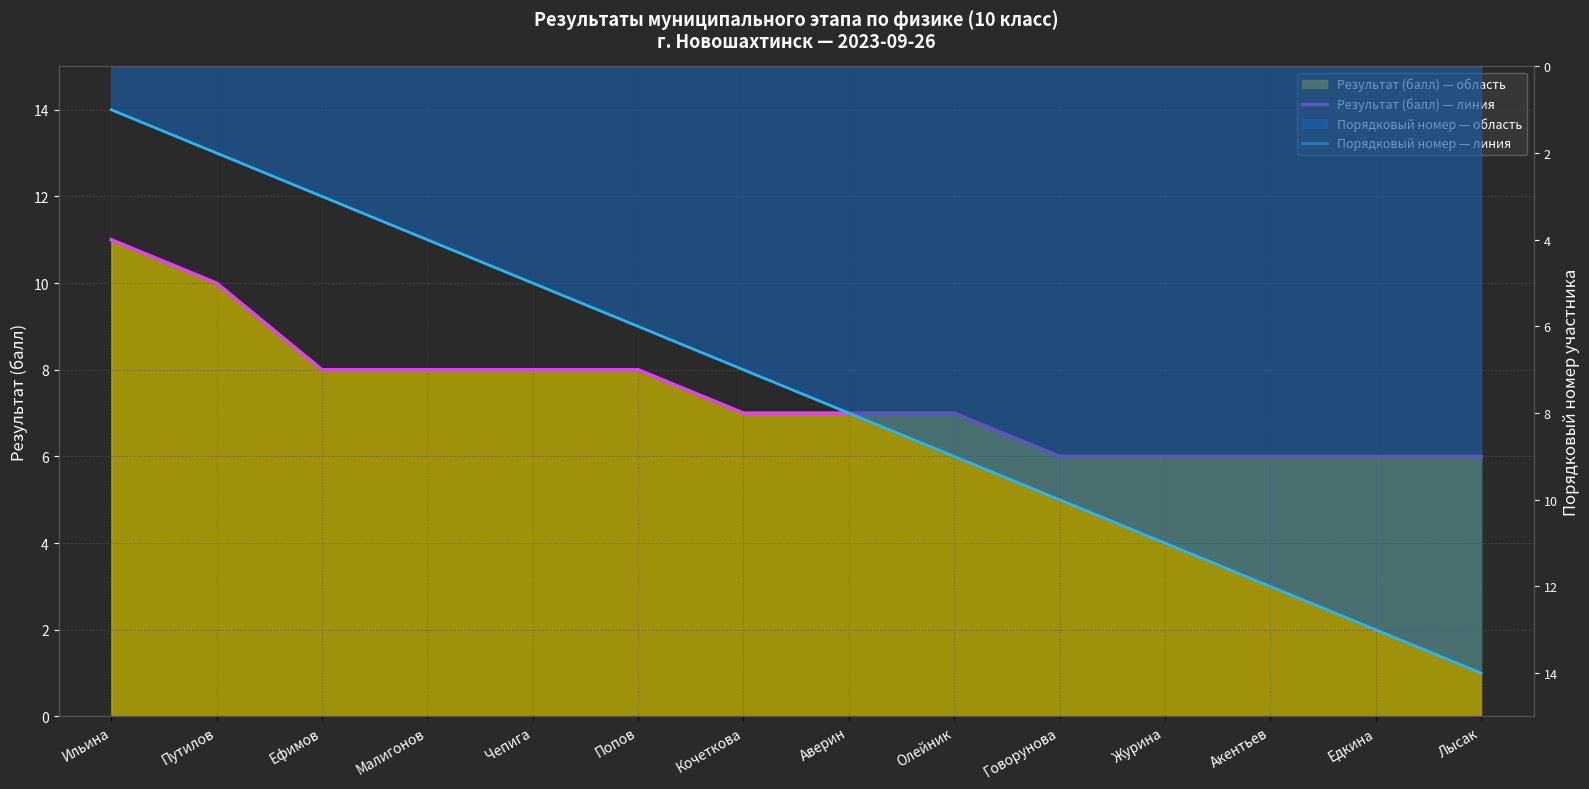

True or false: Результат (балл) — линия has a value of 2 at Попов.

False